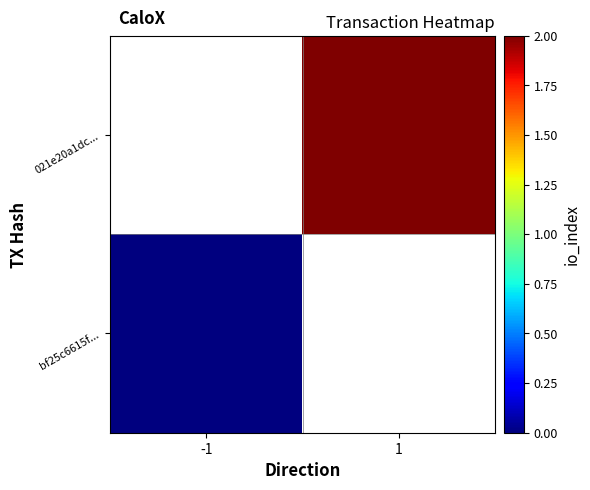

At which label does 021e20a1dc... reach its peak?

-1